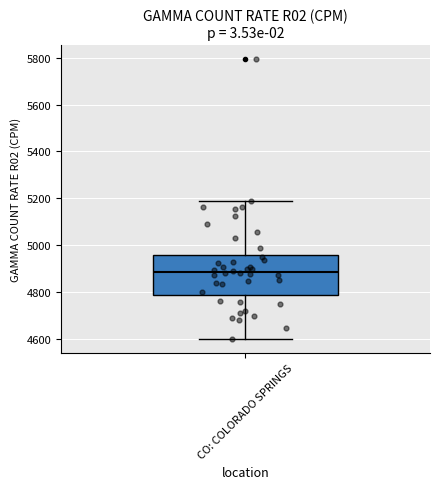

Where is the upper edge of the box for CO: COLORADO SPRINGS on the y-axis? The values are not printed on the chart, so give them approximately, as read against the axis.

4960